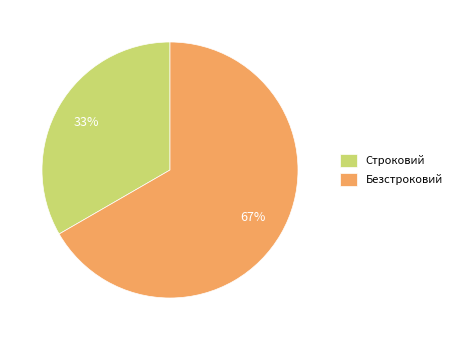

Which has a higher value, Строковий or Безстроковий?

Безстроковий